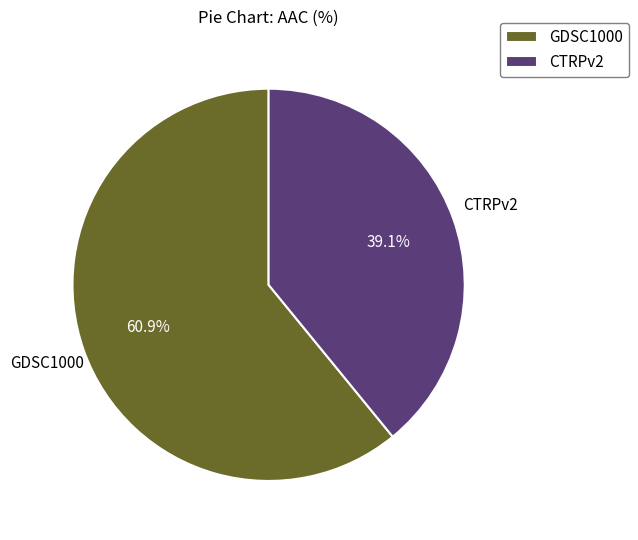

To the nearest percent, what portion does GDSC1000 represent?

61%